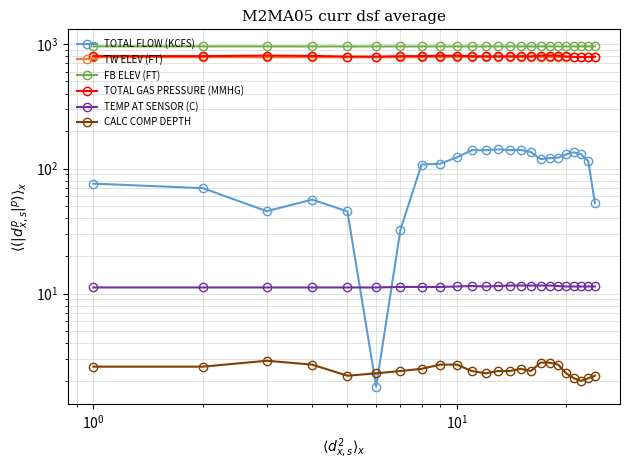

What is the greatest value displayed?

954.5